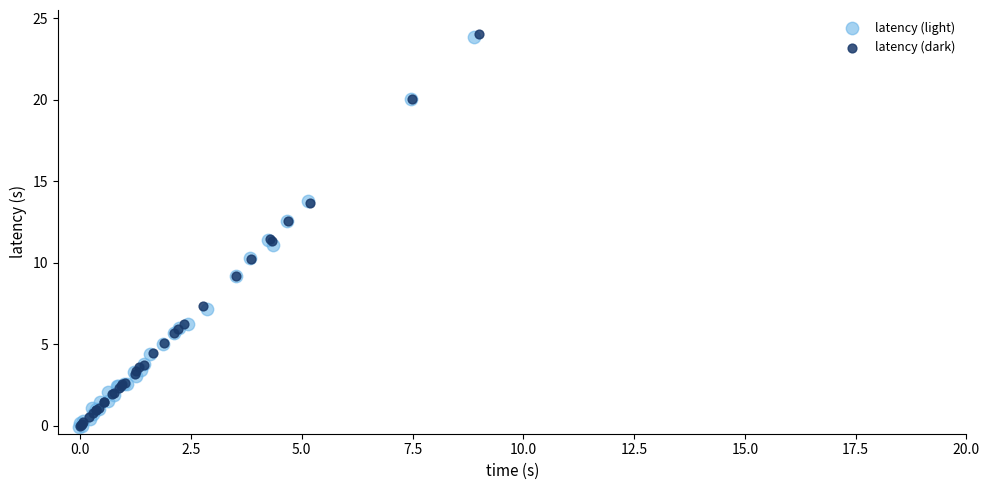

Which series has the largest Y range (max minus min)?

latency (dark)